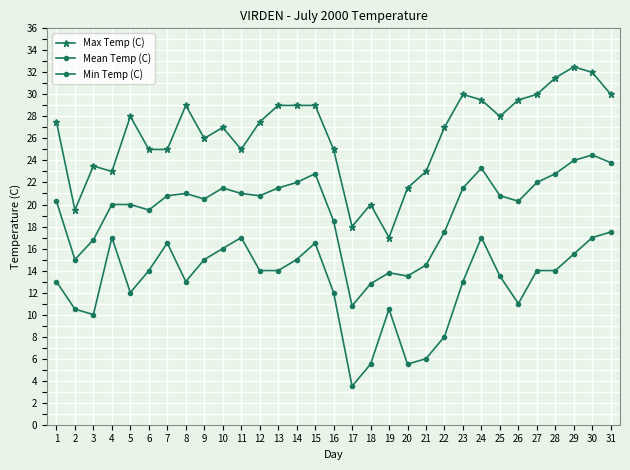

Which label corresponds to the smallest value in the chart?

17